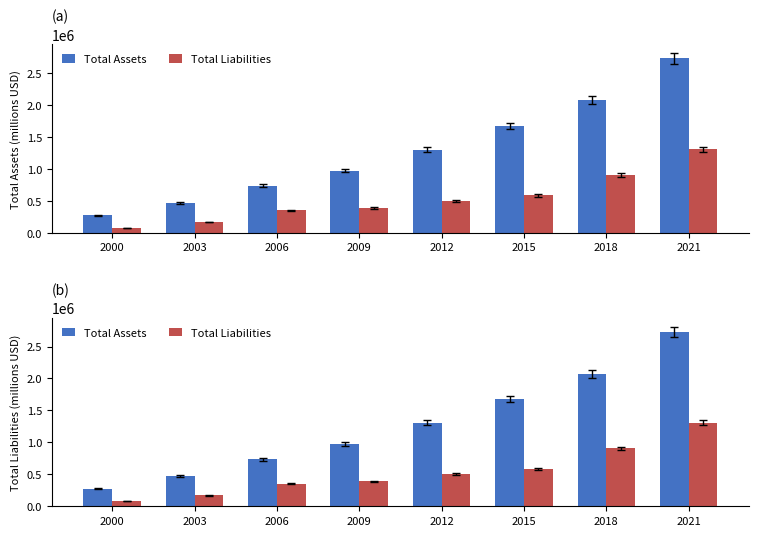

What is the value of the Total Liabilities bar at the 8th from the left?

1308241